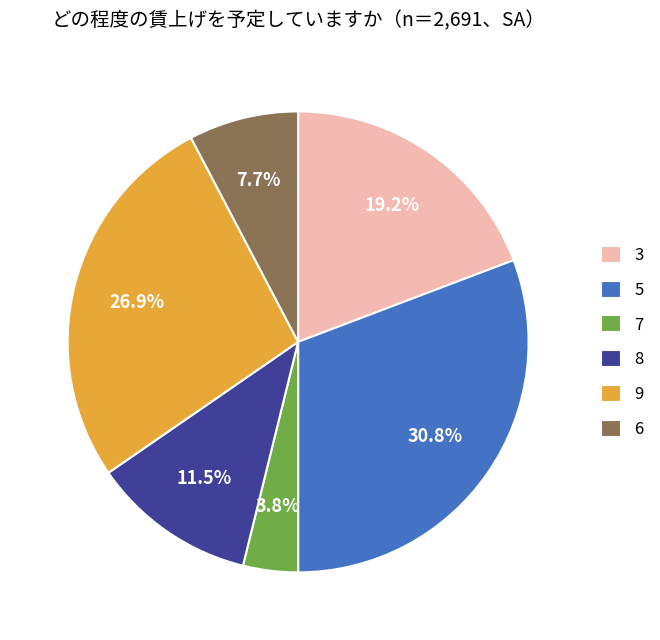

Rank the categories by value from lowest to highest.

7, 6, 8, 3, 9, 5